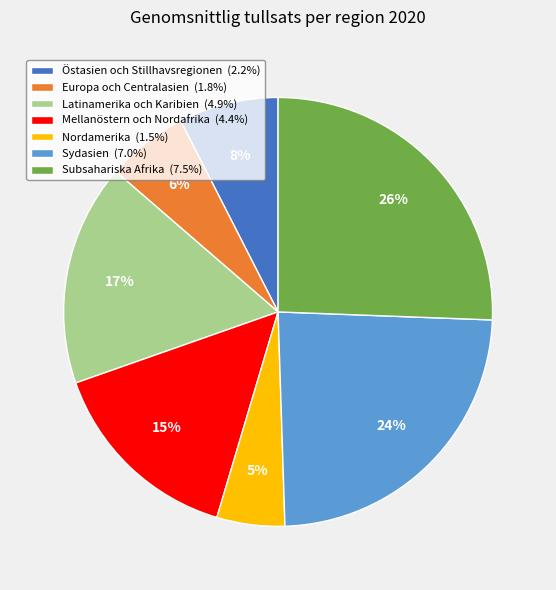

How many segments does this pie chart have?

7